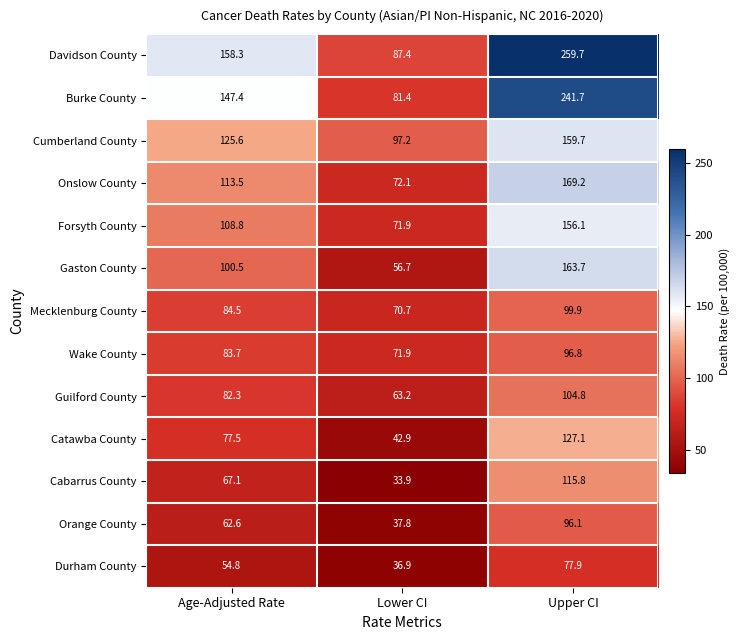

Rank the series at Lower CI from lowest to highest value.

Cabarrus County, Durham County, Orange County, Catawba County, Gaston County, Guilford County, Mecklenburg County, Forsyth County, Wake County, Onslow County, Burke County, Davidson County, Cumberland County